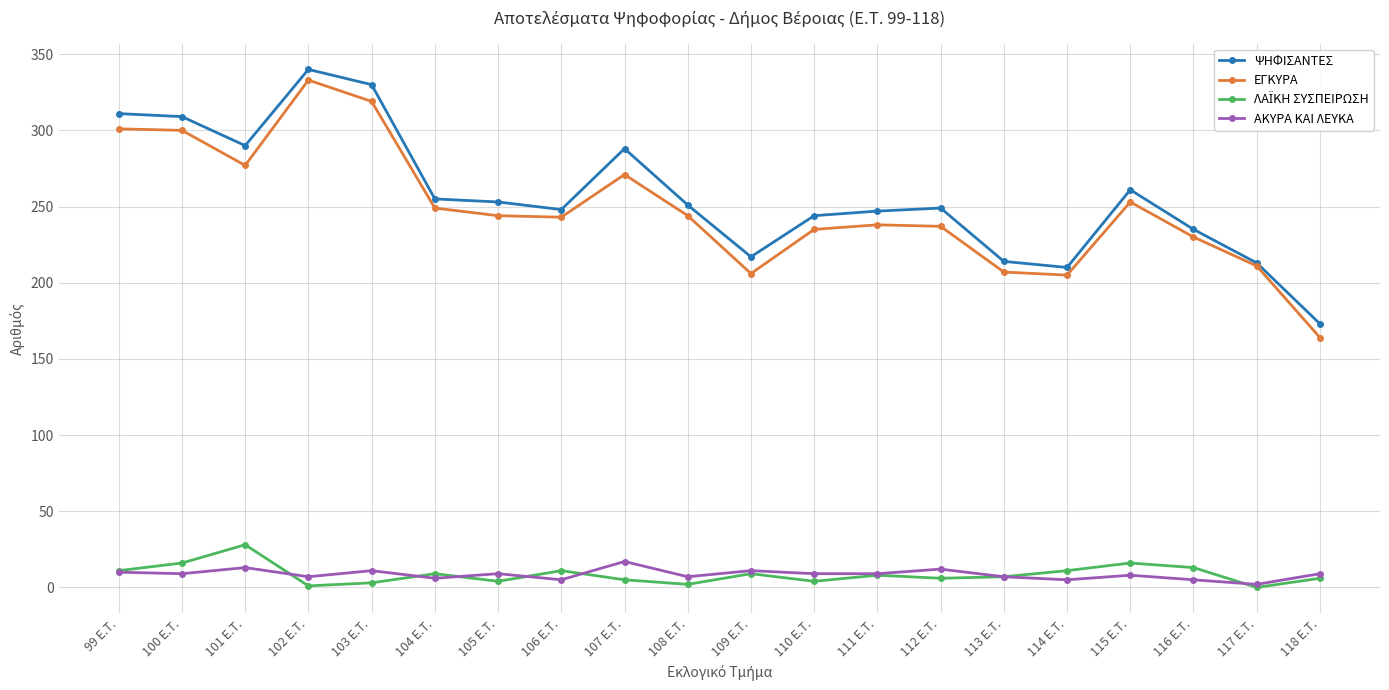

True or false: ΕΓΚΥΡΑ has a value of 238 at 111 E.T..

True